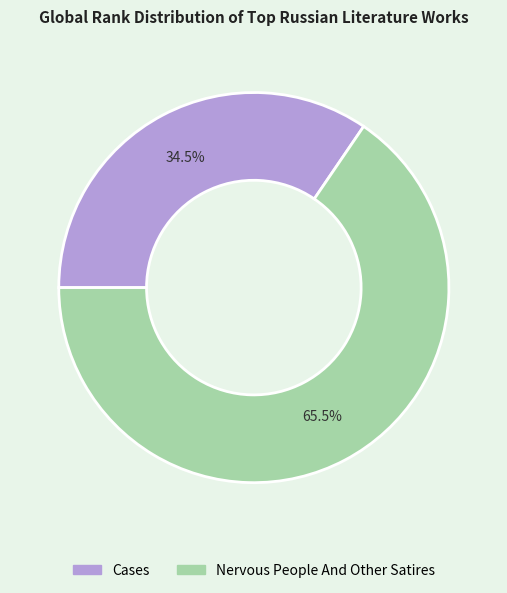

What is the majority slice?

Nervous People And Other Satires